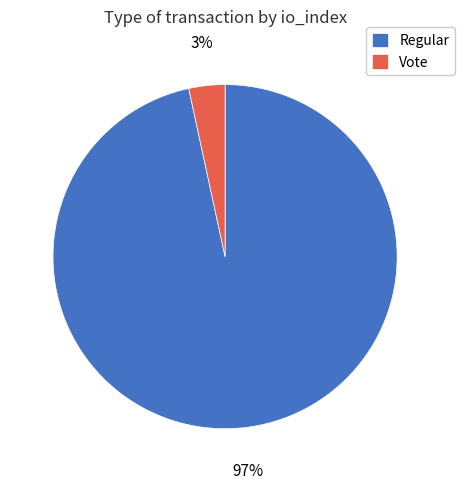

Combined, do Vote and Regular account for over 50%?

Yes